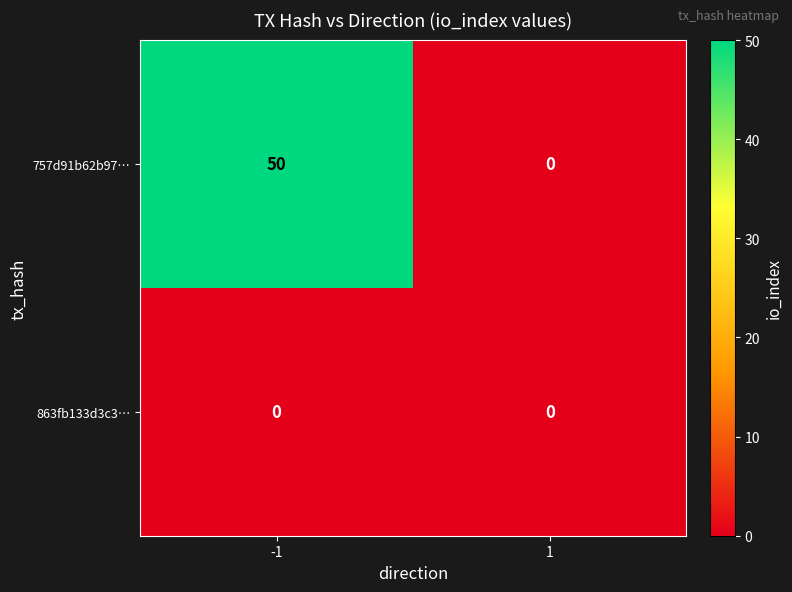

Reading left to right, list all the values displayed in this chart.

757d91b62b97…: -1=50	1=0
863fb133d3c3…: -1=0	1=0